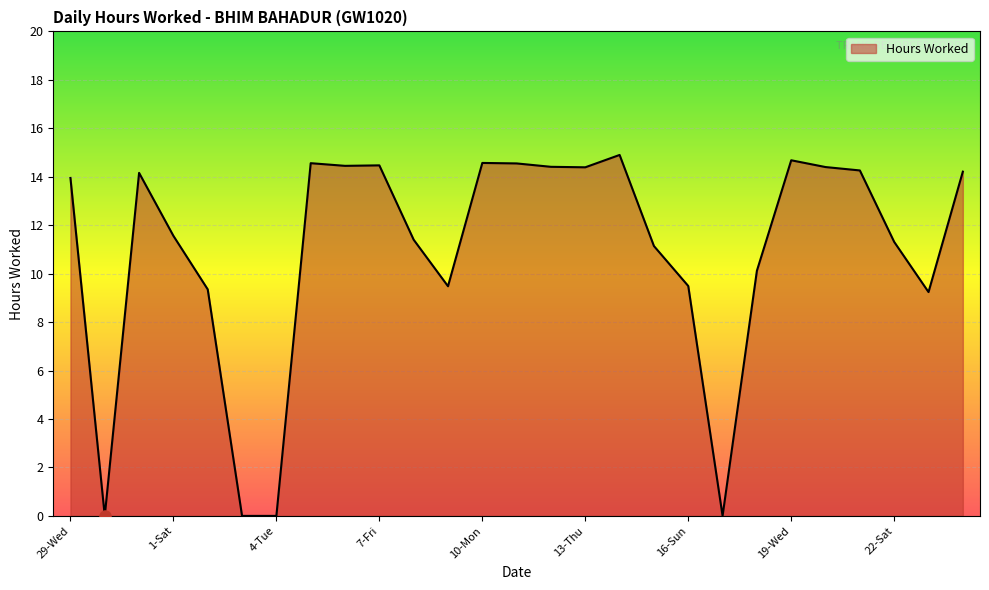

What is the greatest value displayed?

14.9